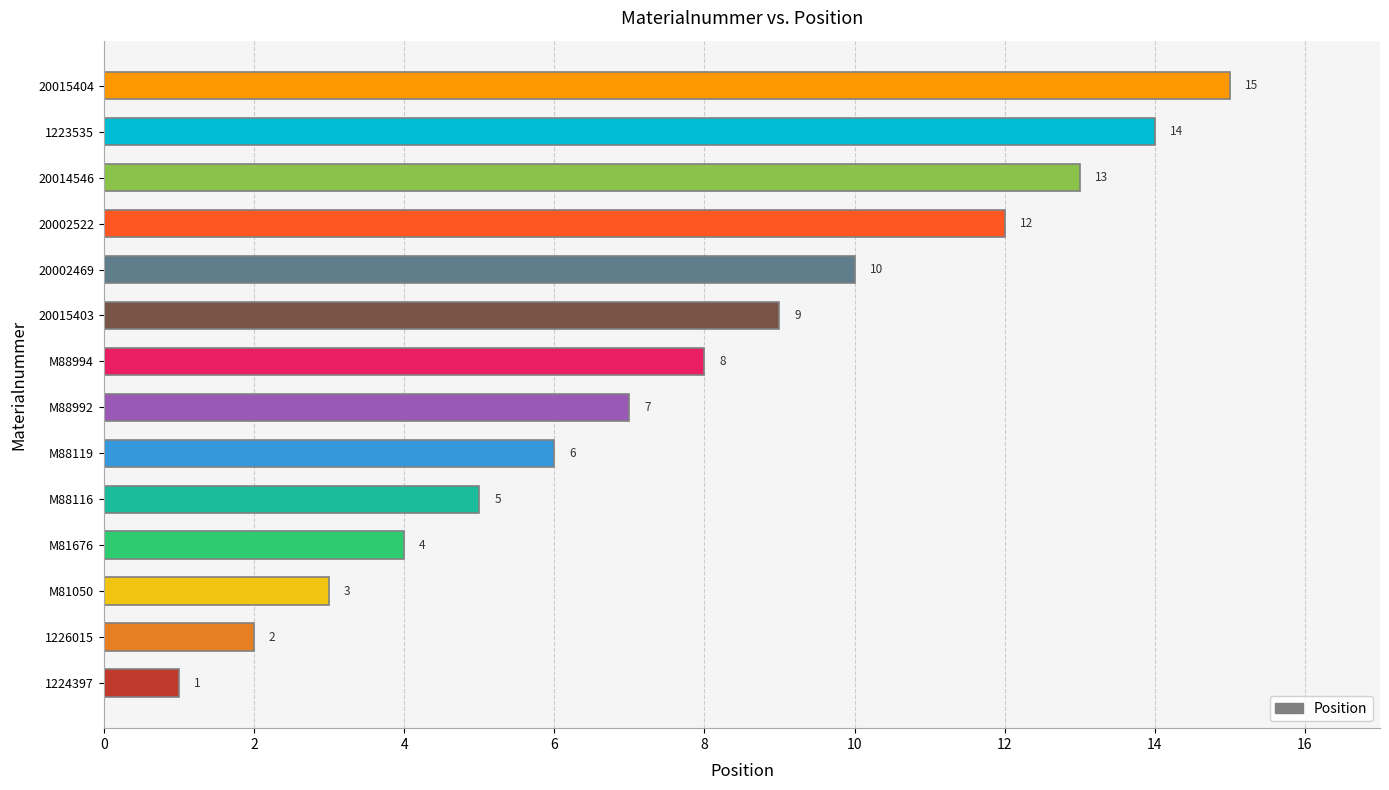

What is the average value?

8